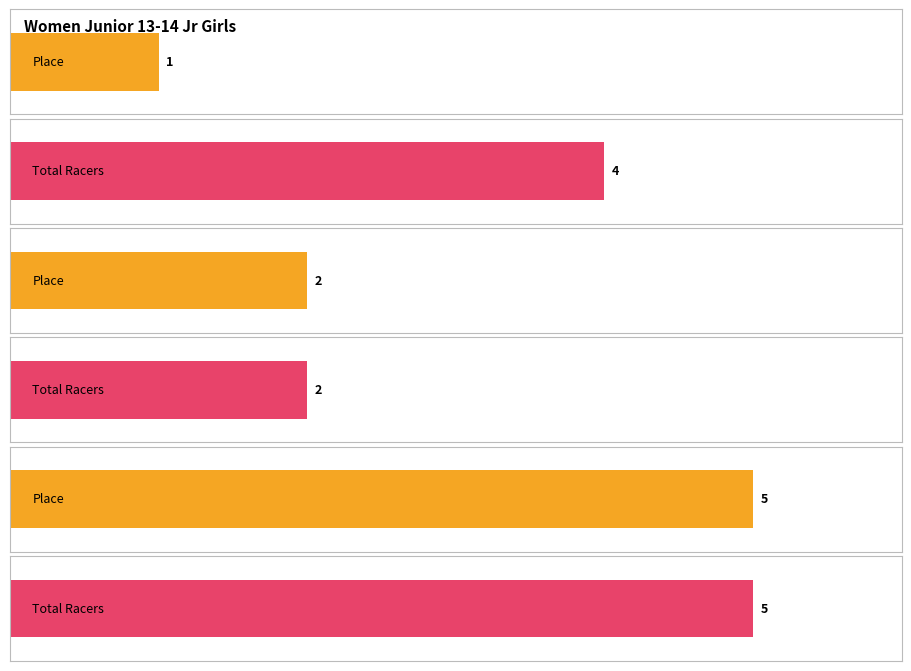

How many Total Racers values are between 2 and 5?

3